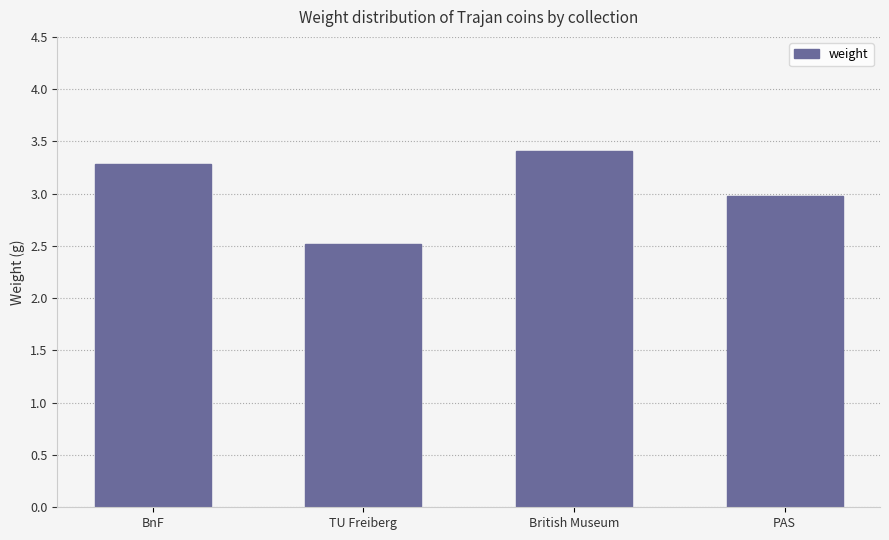

What is the sum of all values?

12.2